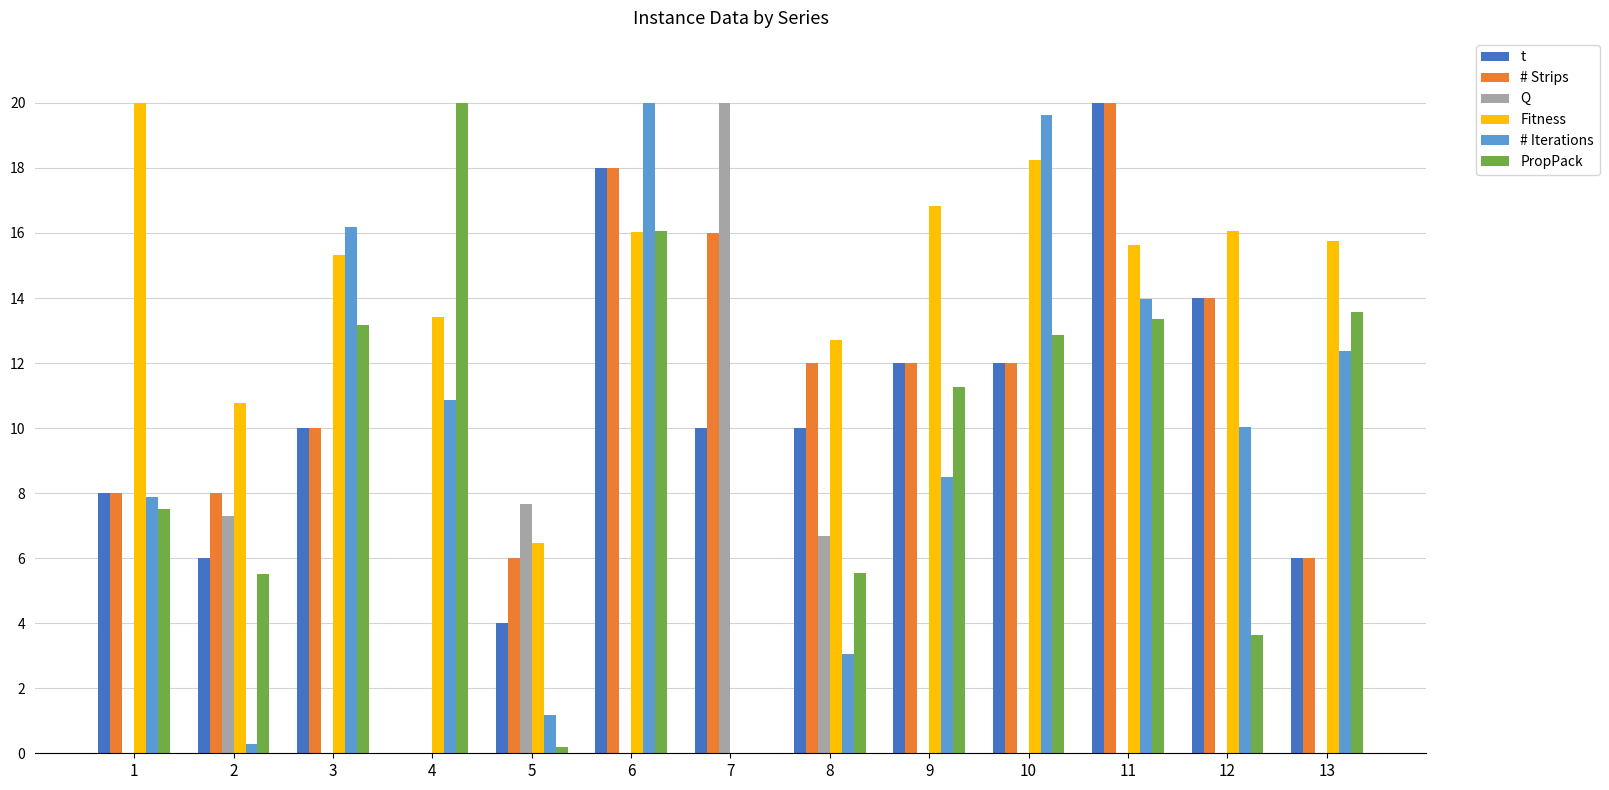

What are all the series names shown in the legend?

t, # Strips, Q, Fitness, # Iterations, PropPack